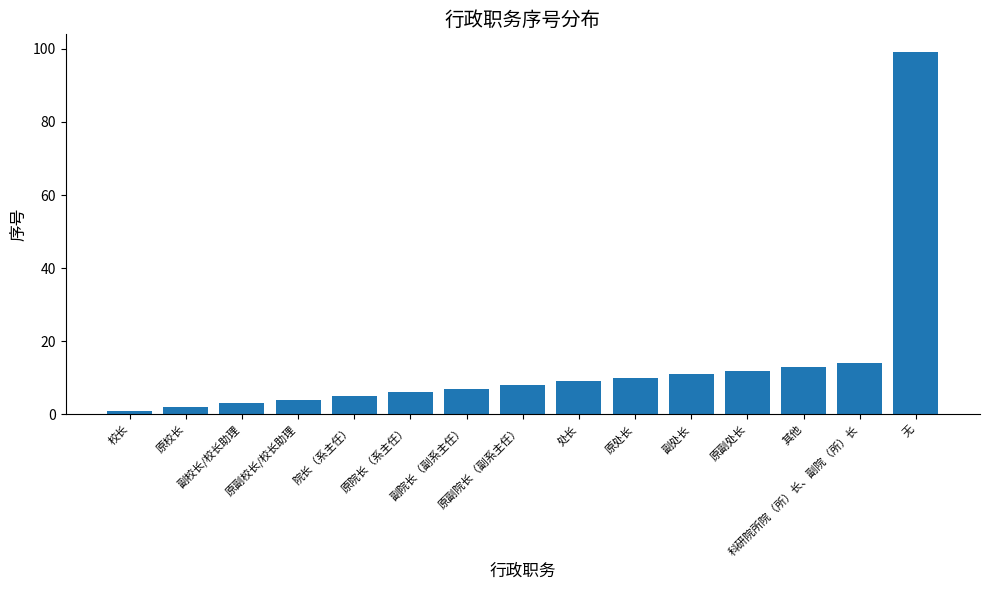

What is the greatest value displayed?

99